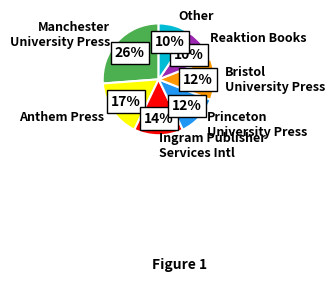

True or false: Manchester University Press accounts for 26% of the total.

True